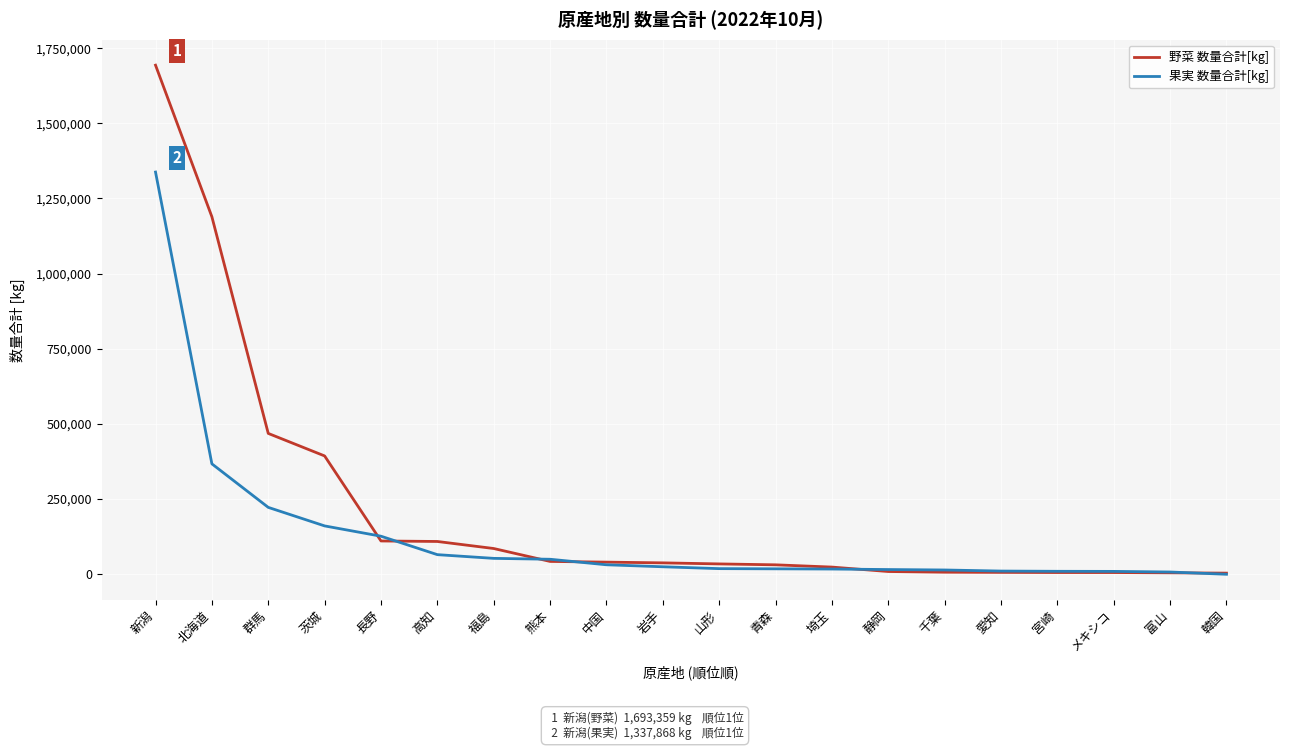

Which label corresponds to the largest value in the chart?

新潟